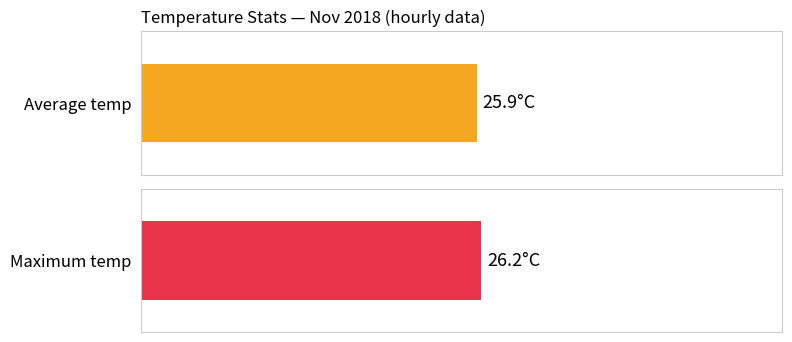

Which series has the largest total across all categories?

Maximum temp